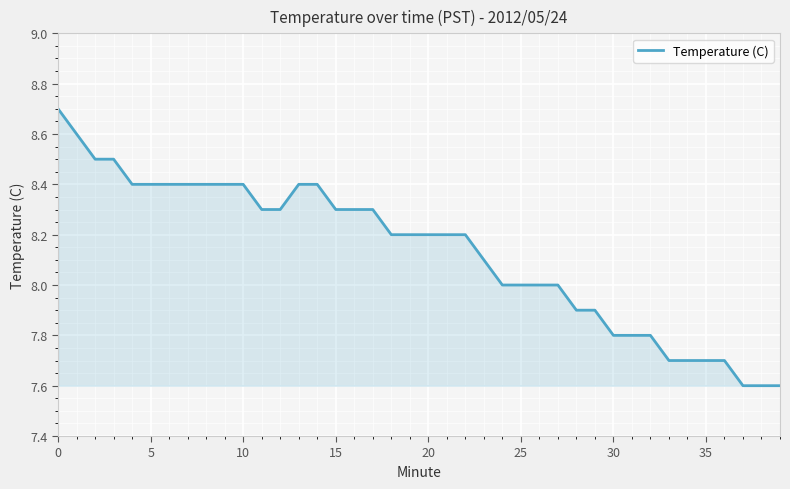

What is the maximum value shown in the chart?

8.7